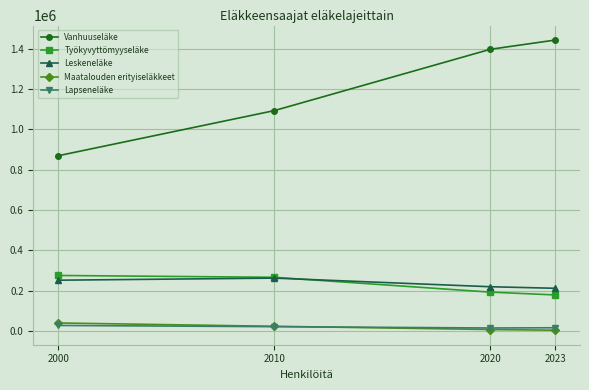

What is the difference between the Lapseneläke values at 2023 and 2000?

11387